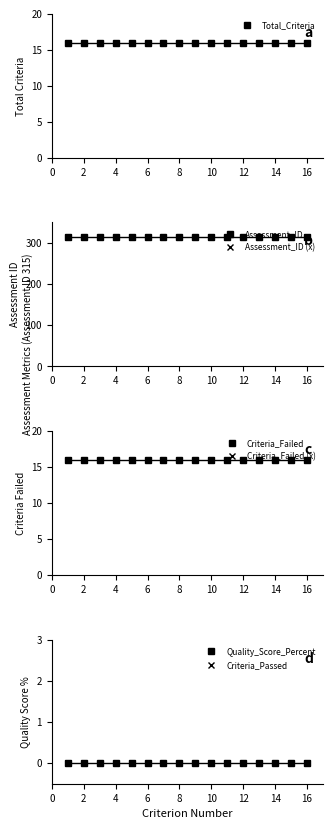

True or false: Criterion_Number and Criteria_Failed intersect in this chart.

False